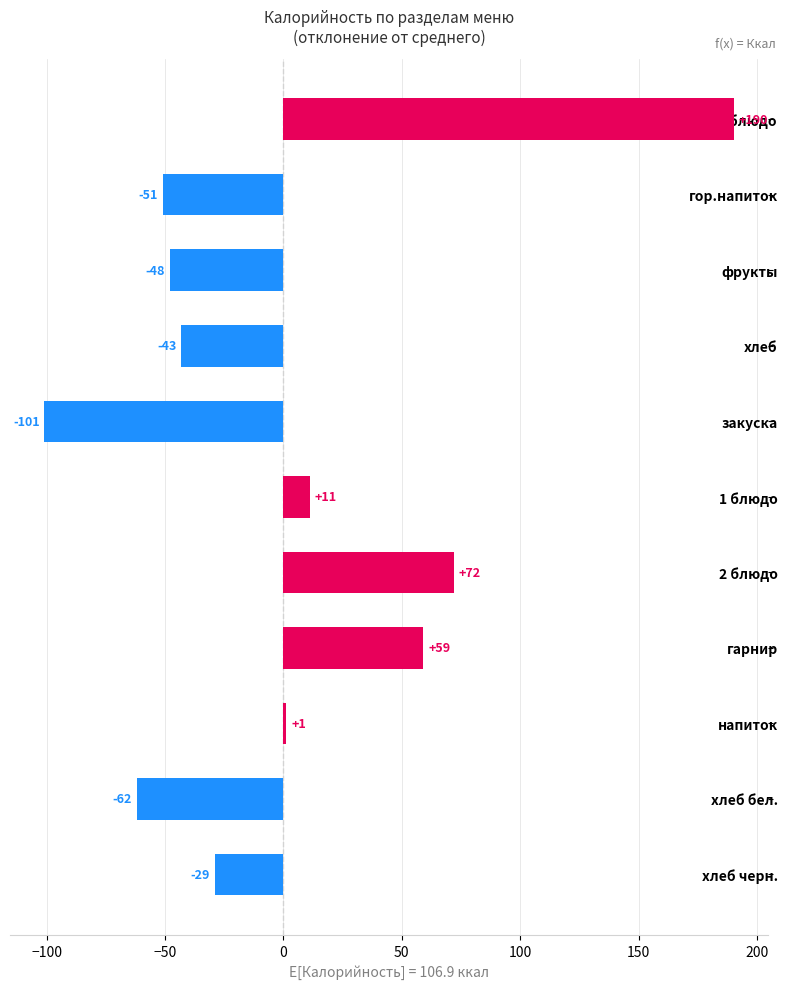

True or false: the data shows -100.9 at закуска.

True